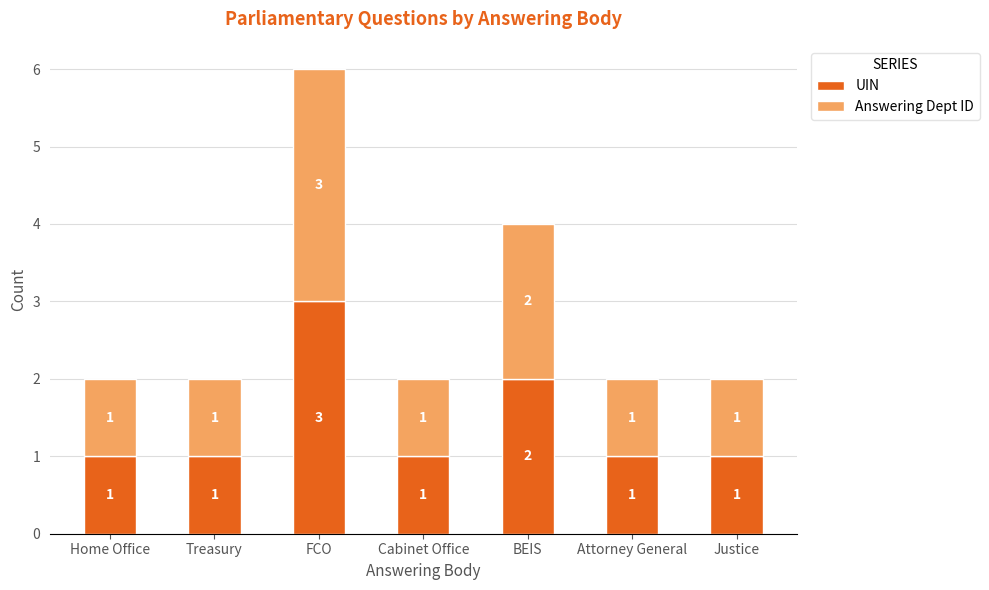

How many UIN values are between 1 and 2?

6